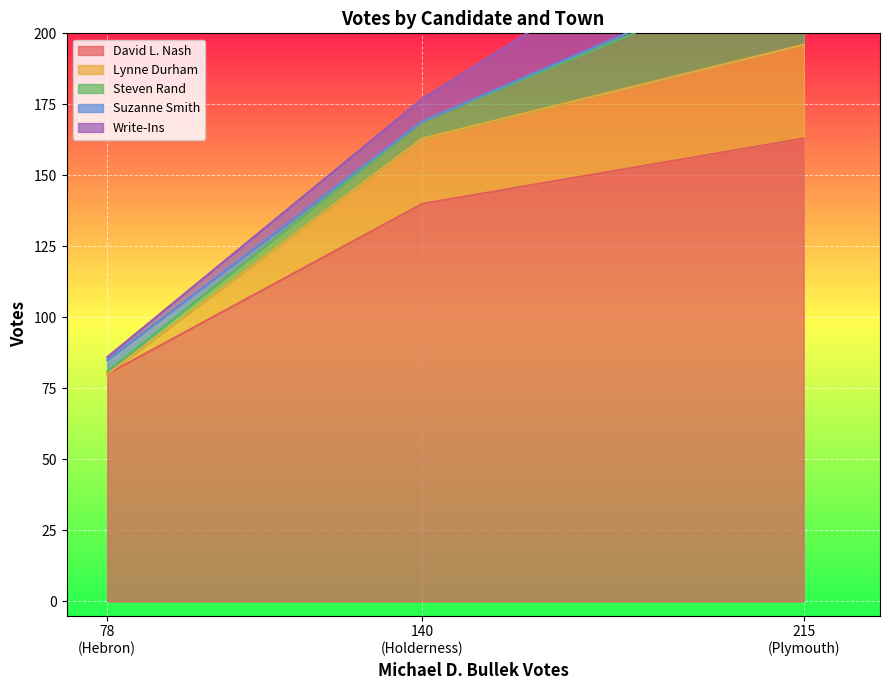

Is the value of Steven Rand at Holderness greater than the value of Suzanne Smith at Hebron?

Yes